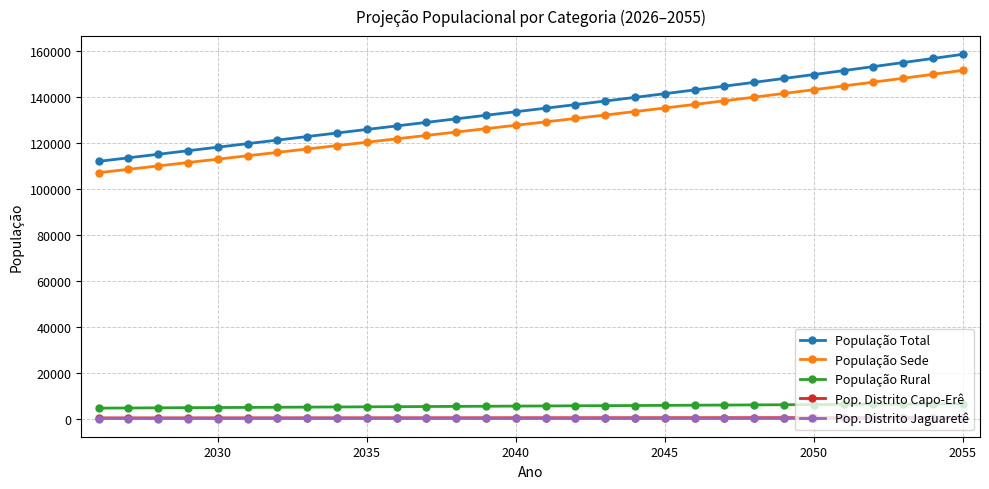

Which series has the largest range (max minus min)?

População Total